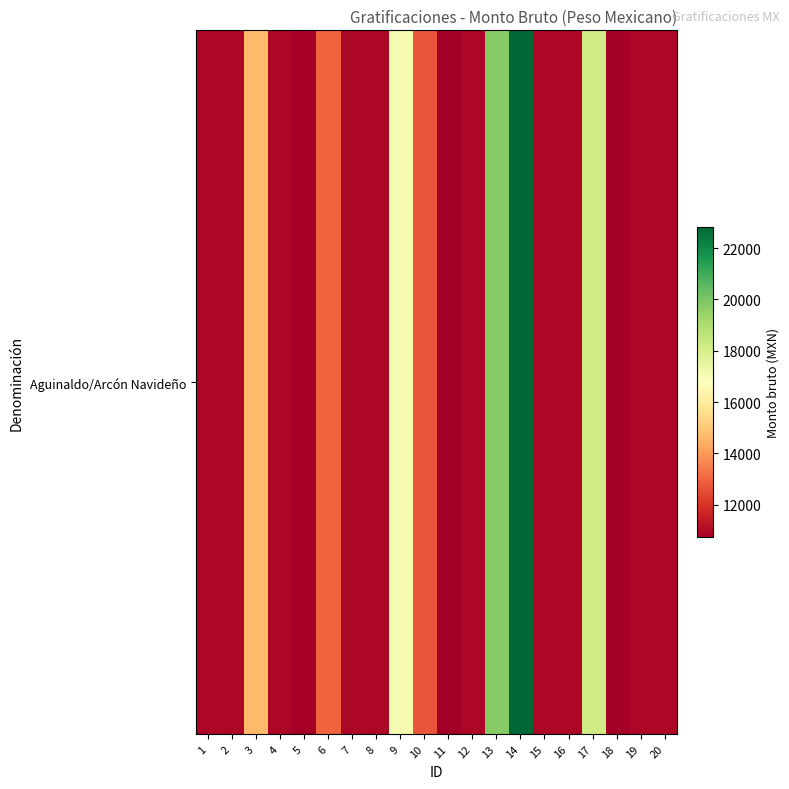

List the labels in order of value, smallest first.

5, 11, 18, 1, 2, 4, 7, 8, 12, 15, 16, 19, 20, 10, 6, 3, 9, 17, 13, 14